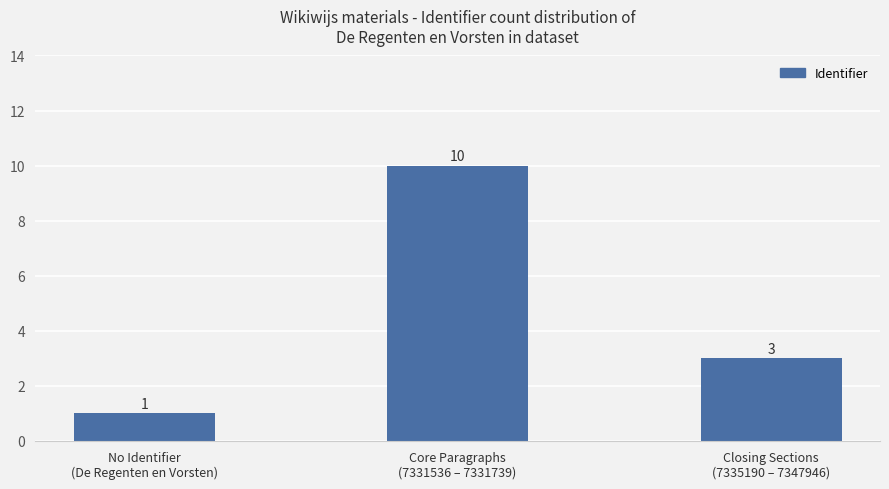

List the labels in order of value, smallest first.

No Identifier
(De Regenten en Vorsten), Closing Sections
(7335190 – 7347946), Core Paragraphs
(7331536 – 7331739)